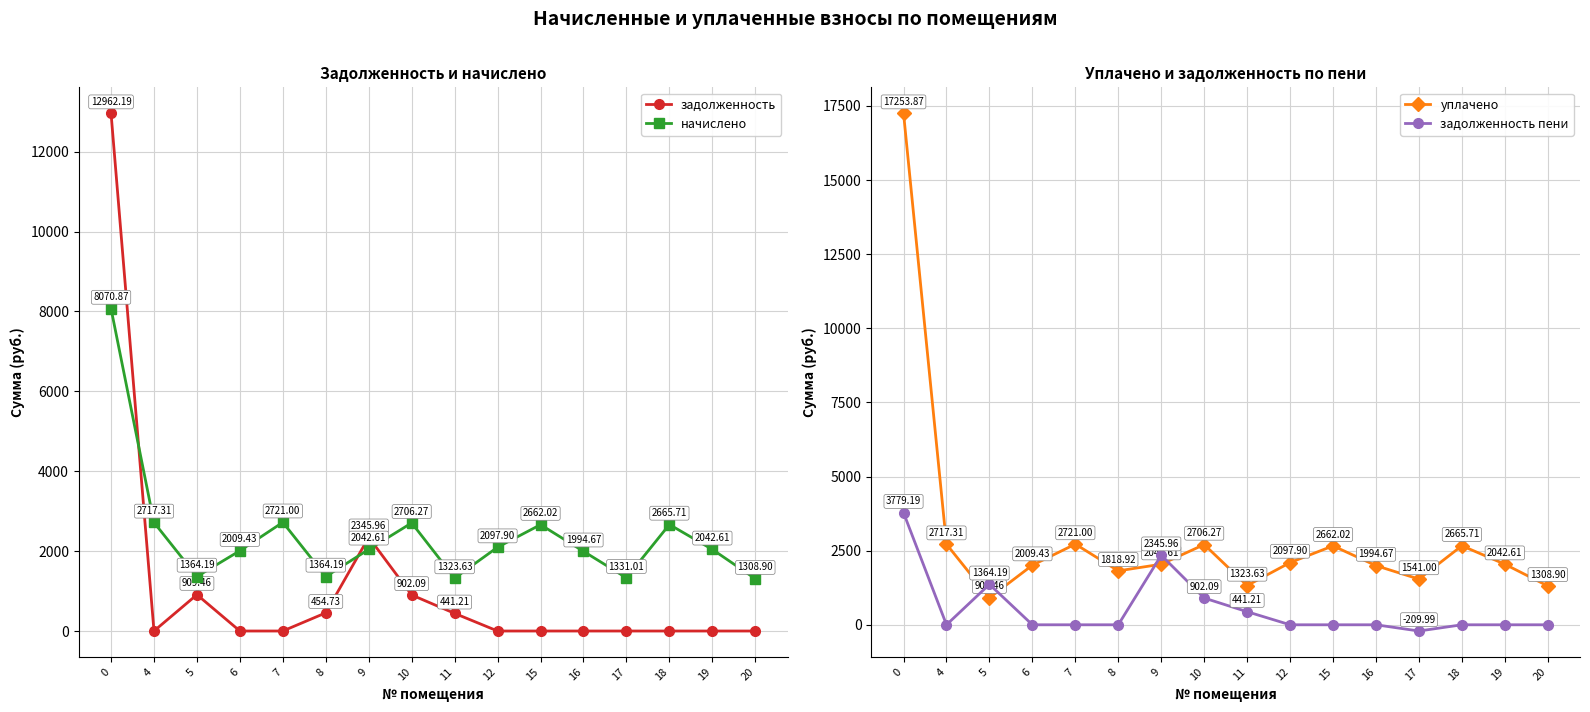

What are all the series names shown in the legend?

задолженность, начислено, уплачено, задолженность пени